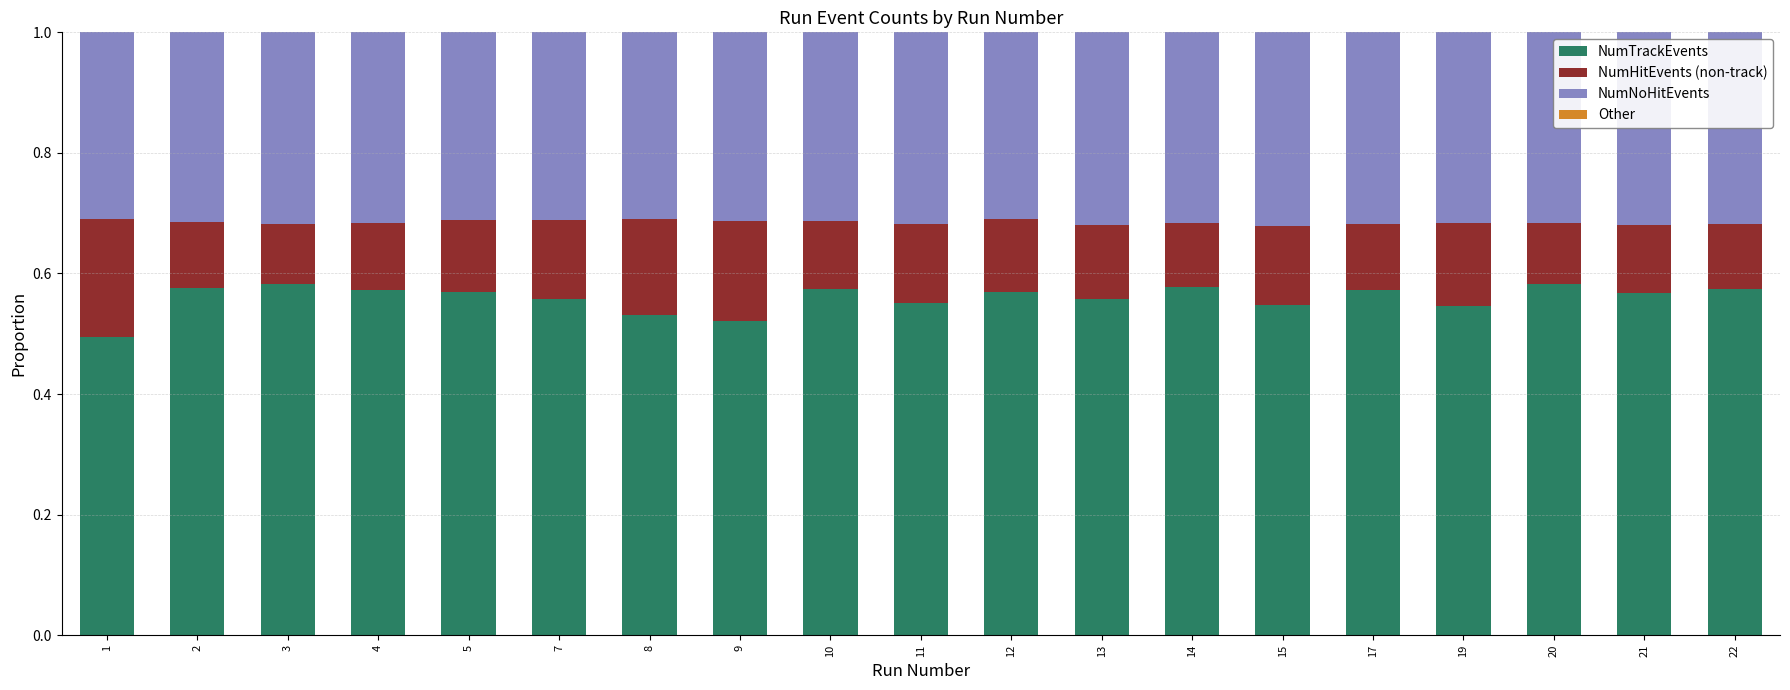

The value of NumTrackEvents at 22 is 0.9. True or false?

False